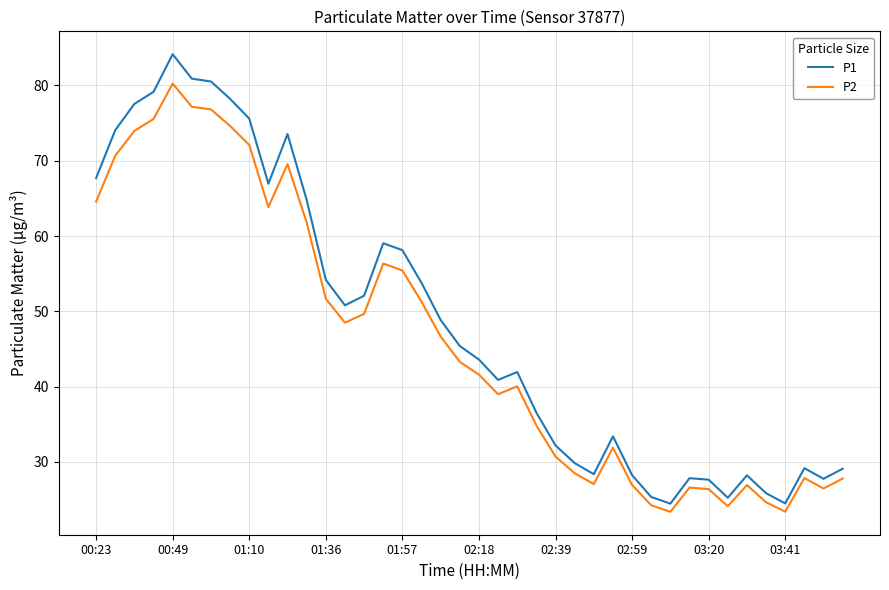

What is the minimum value for P2?

23.4